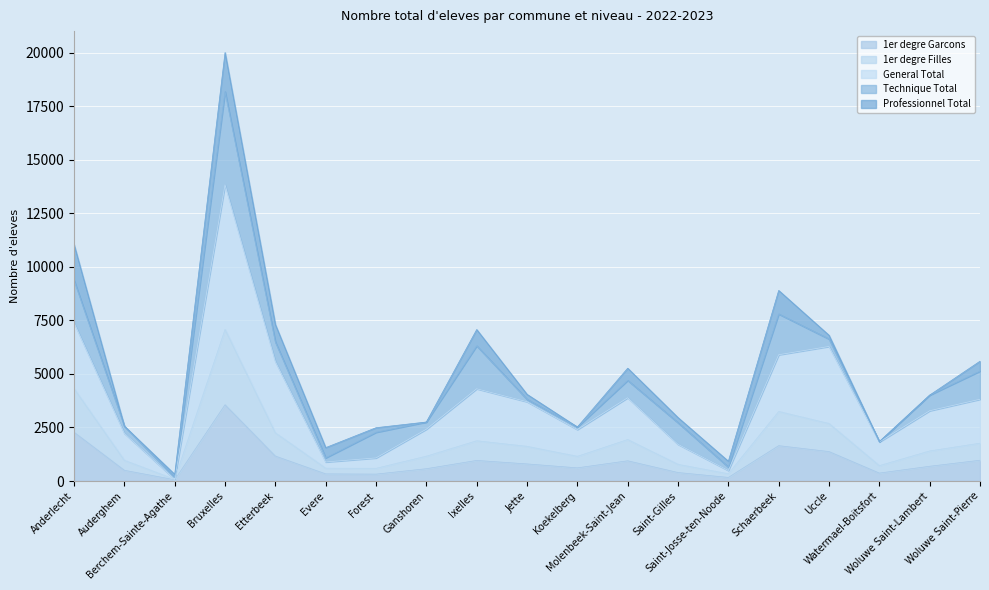

At which label does General Total reach its peak?

Bruxelles